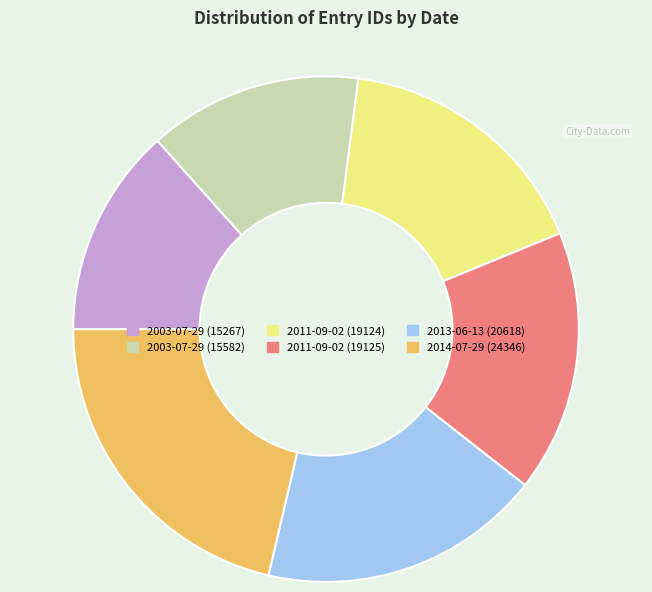

Does any single category account for the majority?

No